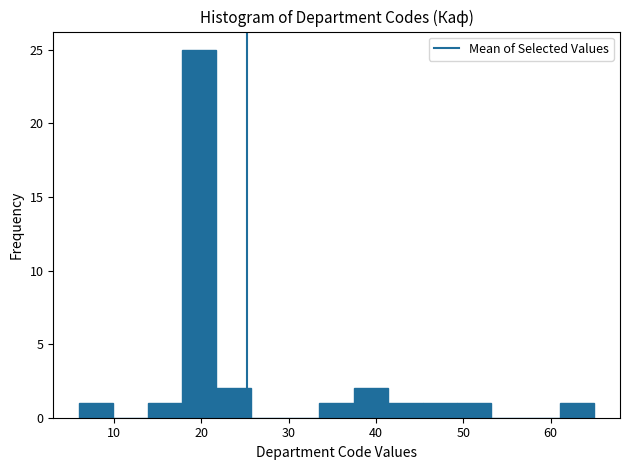

Read against the x-axis, roughly where is the centre of the tallest bar?

20